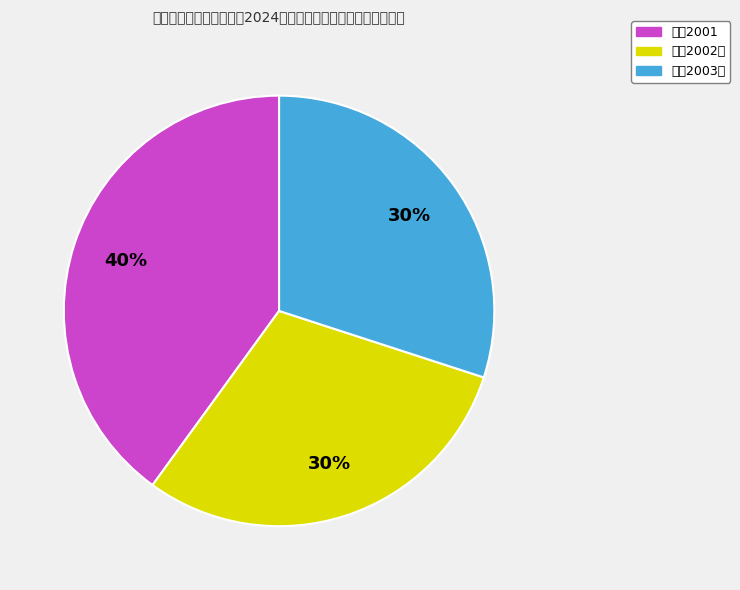

Does any single category account for the majority?

No